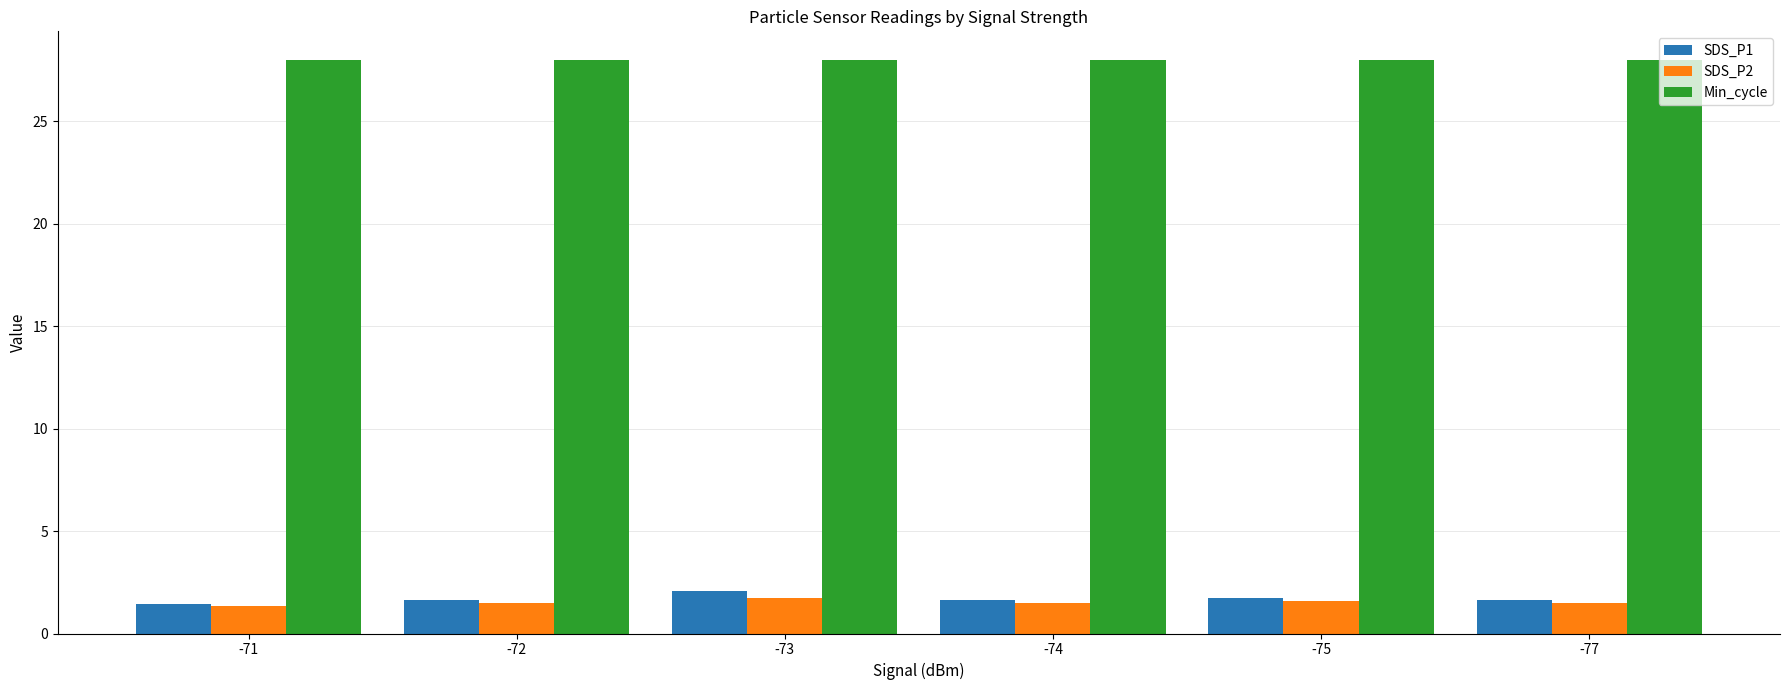

List the series in order of their peak value, lowest first.

SDS_P2, SDS_P1, Min_cycle